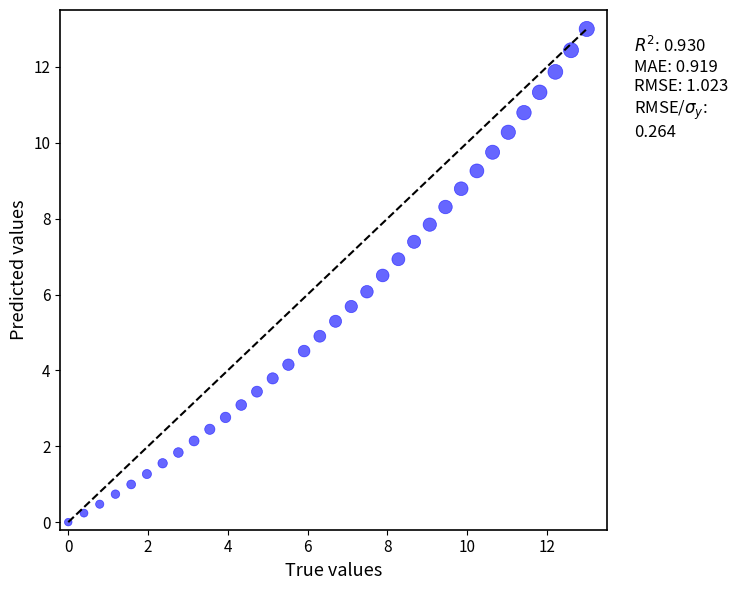

What is the range of Y values (max minus min)?

13.0